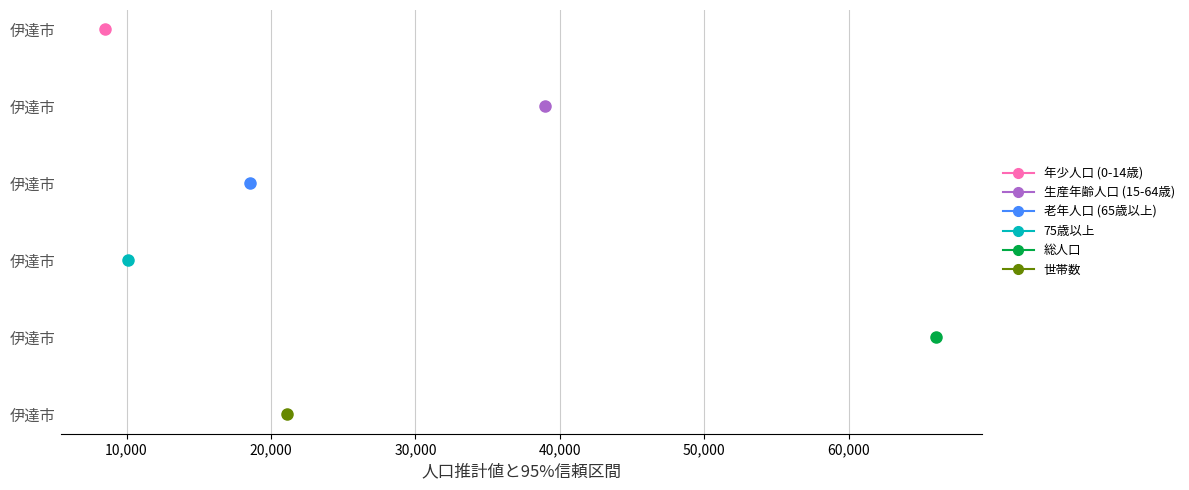

What is the difference between the highest and lowest values at 10,000?

5